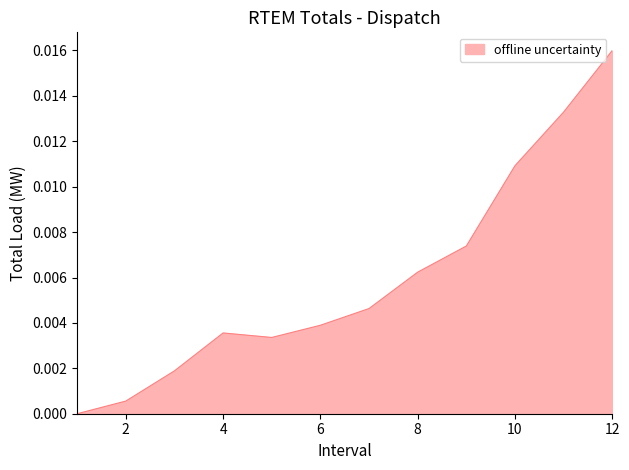

How many lines are shown in the chart?

1